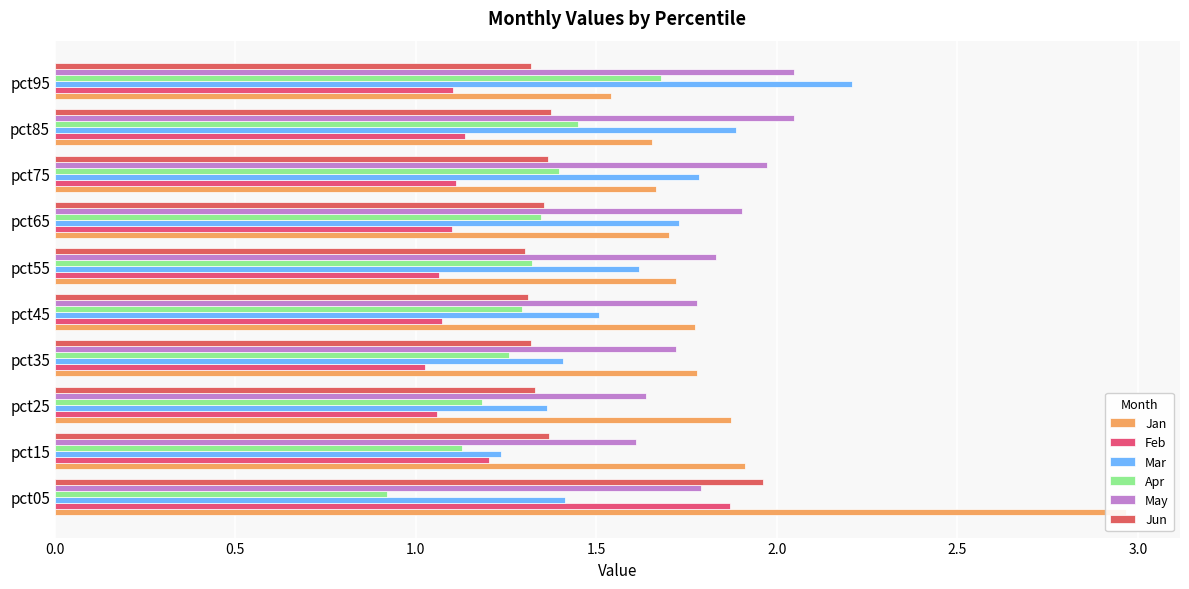

What are all the series names shown in the legend?

Jan, Feb, Mar, Apr, May, Jun